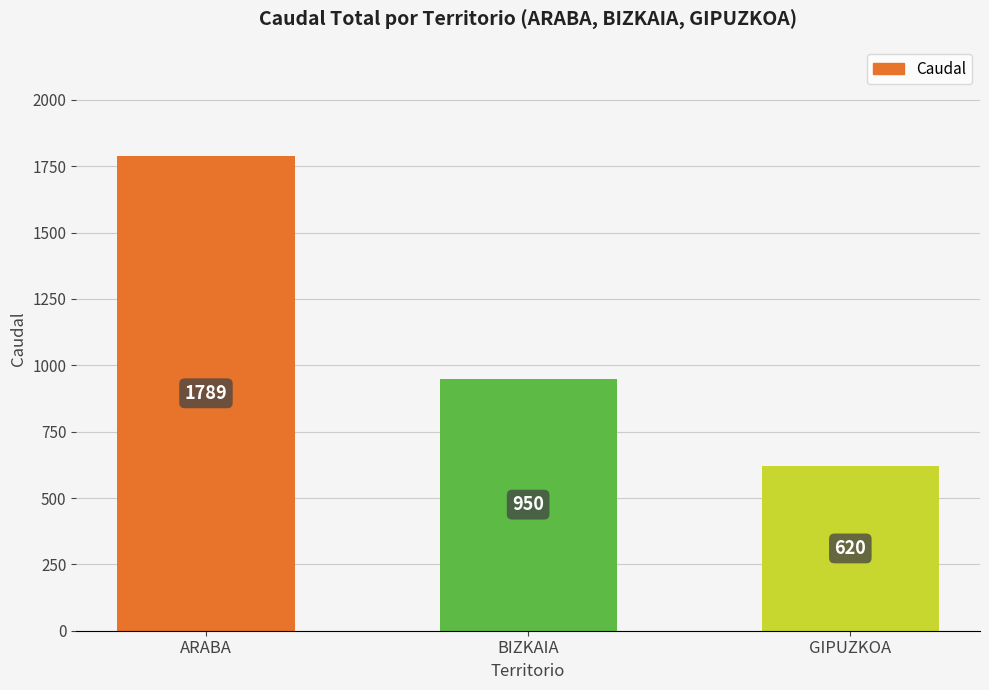

What is the greatest value displayed?

1789